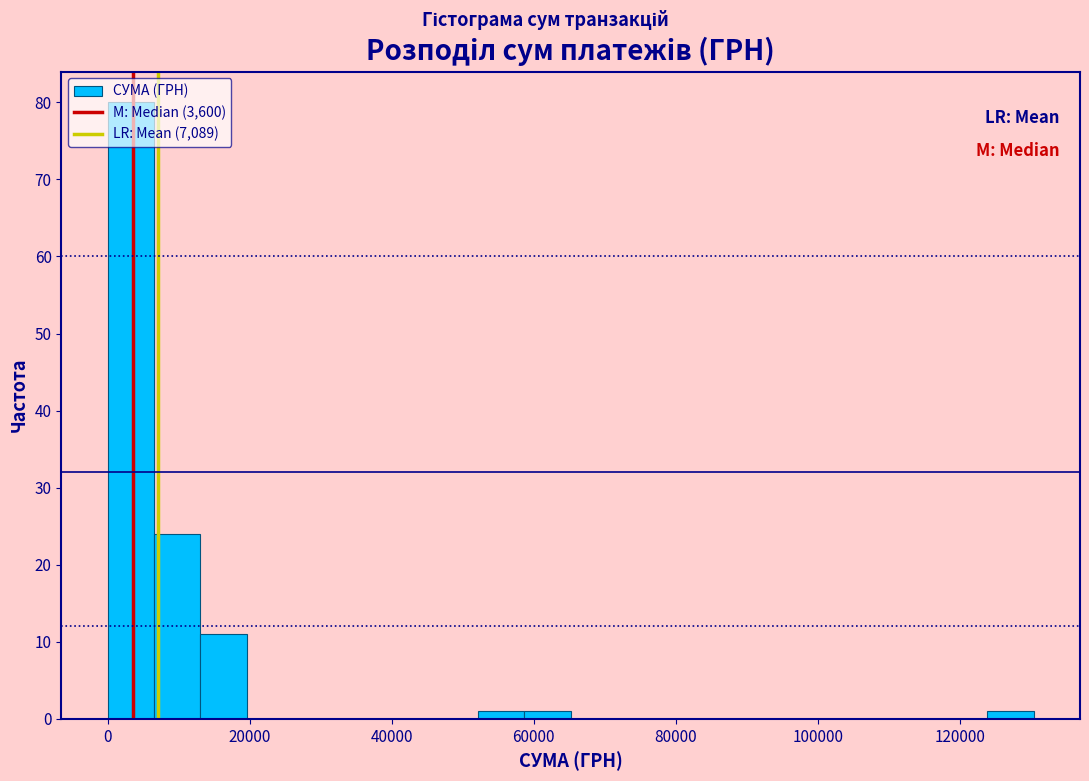

Read against the x-axis, roughly where is the centre of the tallest bar?

4000